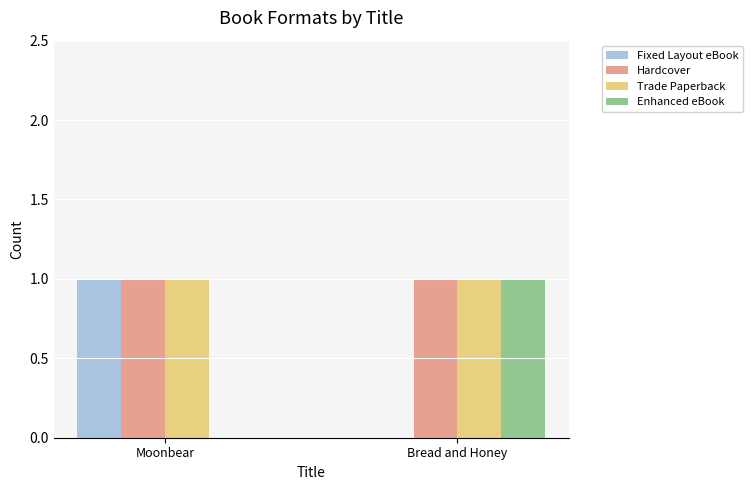

Are the bars grouped side by side (vs. stacked)?

Yes